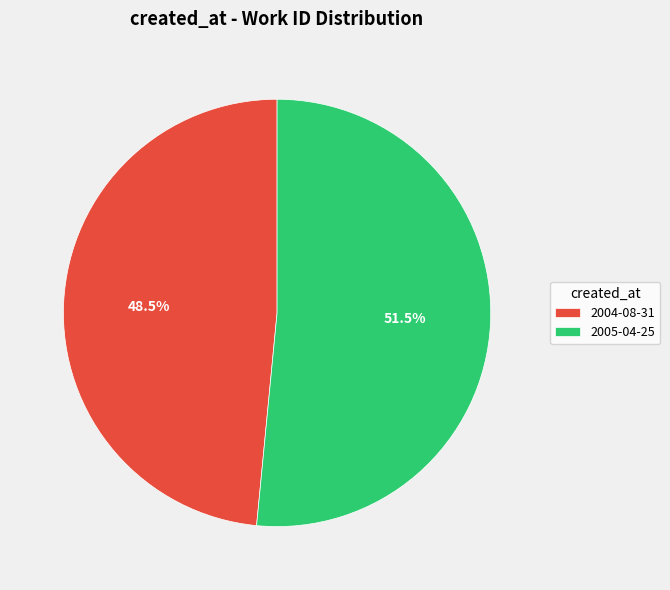

Is it true that 2004-08-31 is 42% of the pie?

False